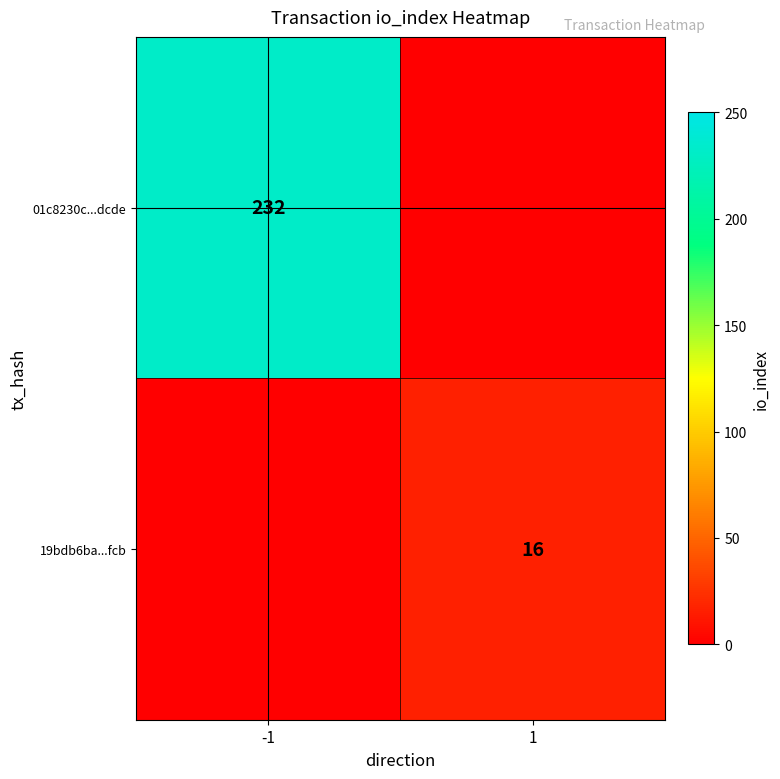

The value of 19bdb6ba...fcb at 1 is 16. True or false?

True